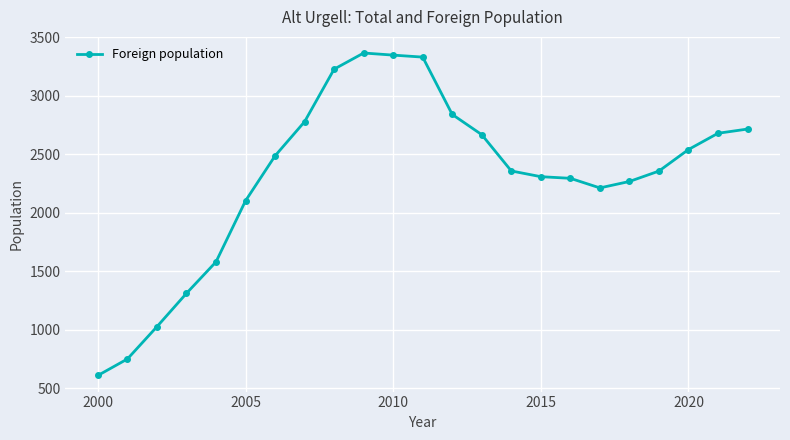

What is the smallest value displayed?

608